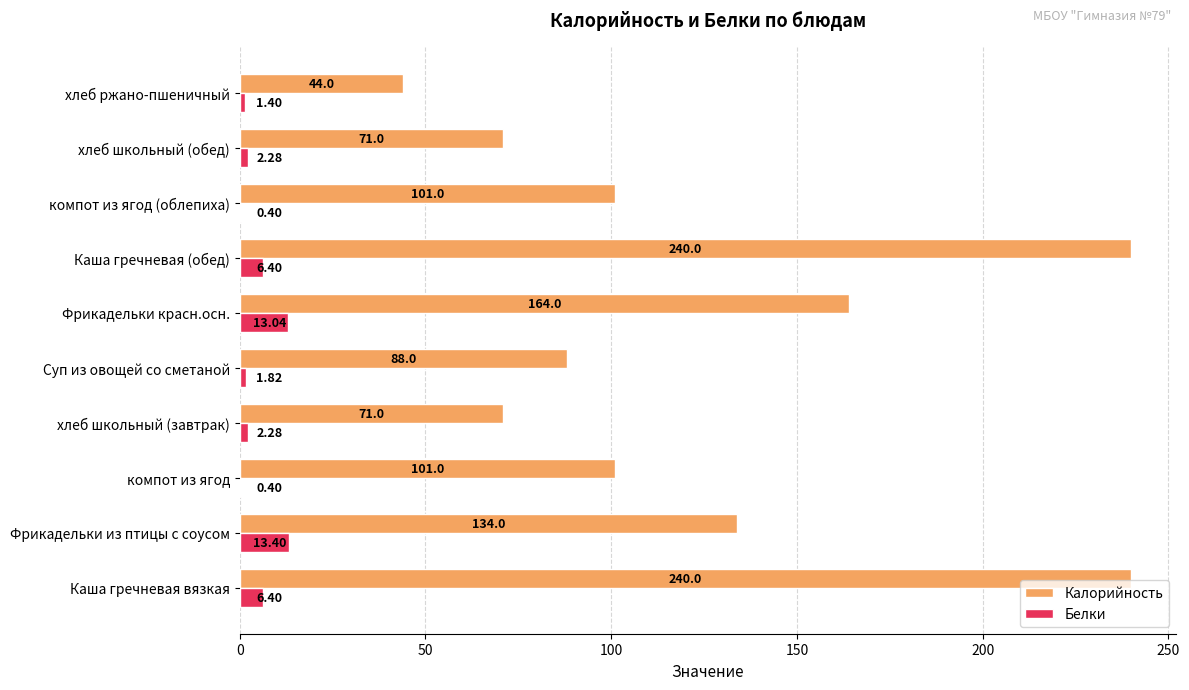

What are all the series names shown in the legend?

Калорийность, Белки